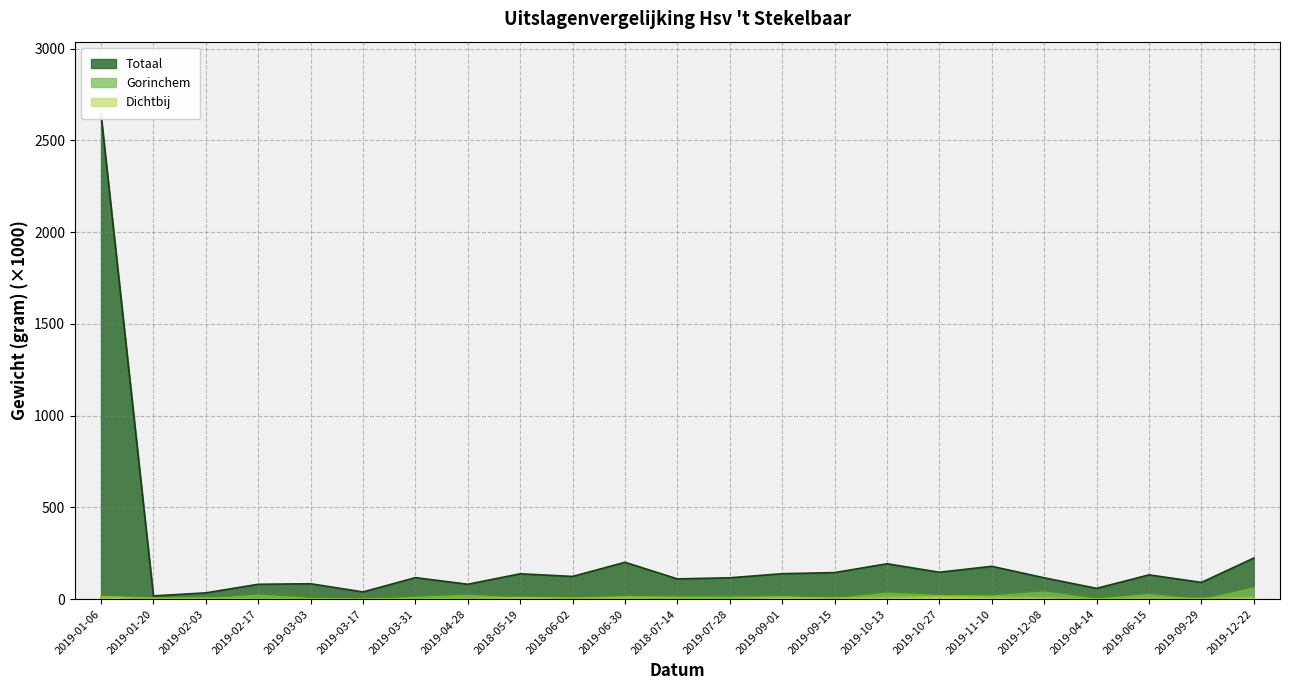

Between 2019-10-13 and 2019-09-29, which series saw the biggest shift?

Totaal